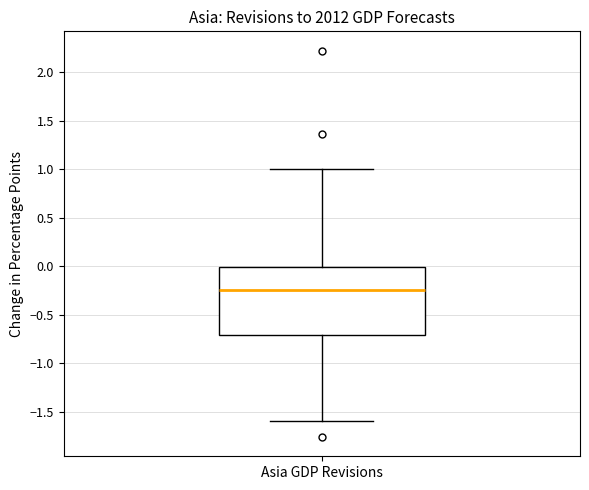

Where is the lower edge of the box for Asia GDP Revisions on the y-axis? The values are not printed on the chart, so give them approximately, as read against the axis.

-0.70